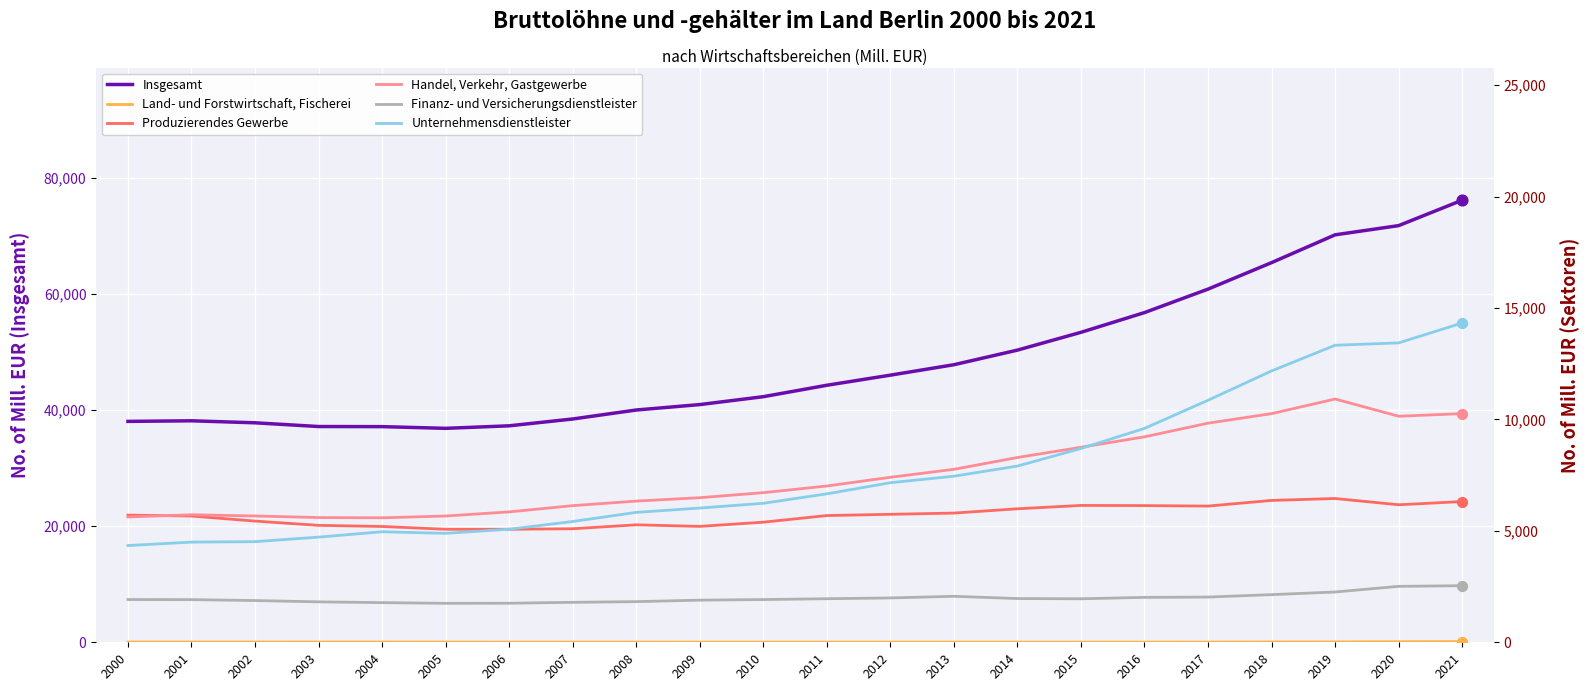

Which series has the largest total across all categories?

Insgesamt